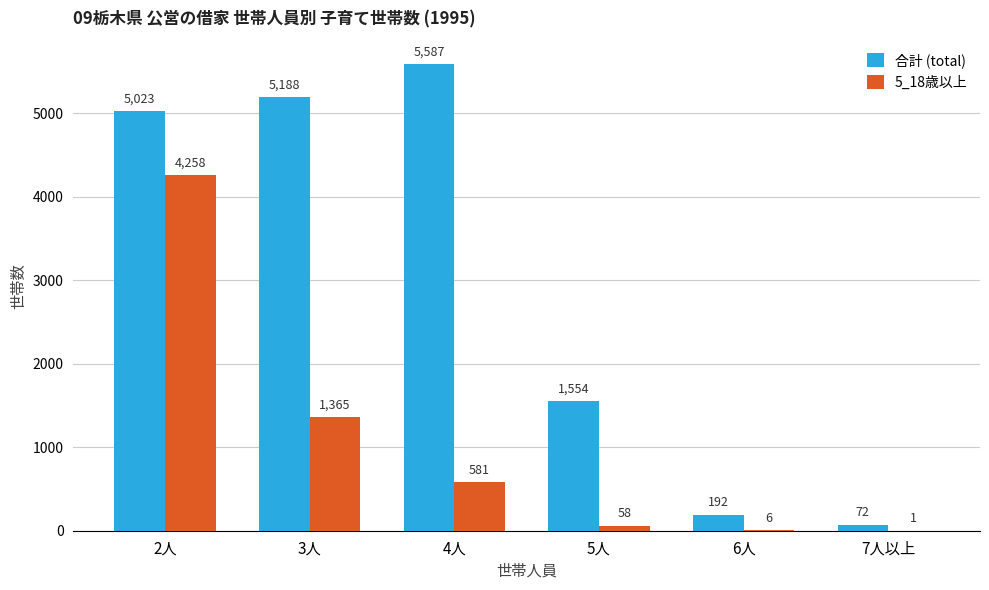

What is the maximum value for 5_18歳以上?

4258